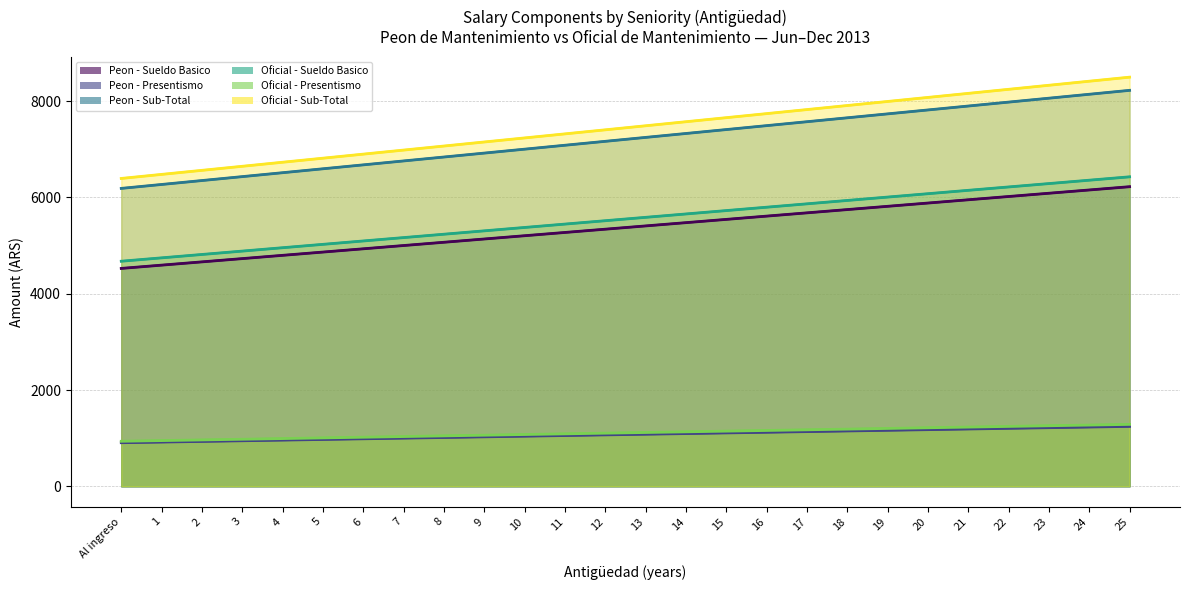

True or false: Oficial - Sub-Total and Oficial - Presentismo cross at least once.

False